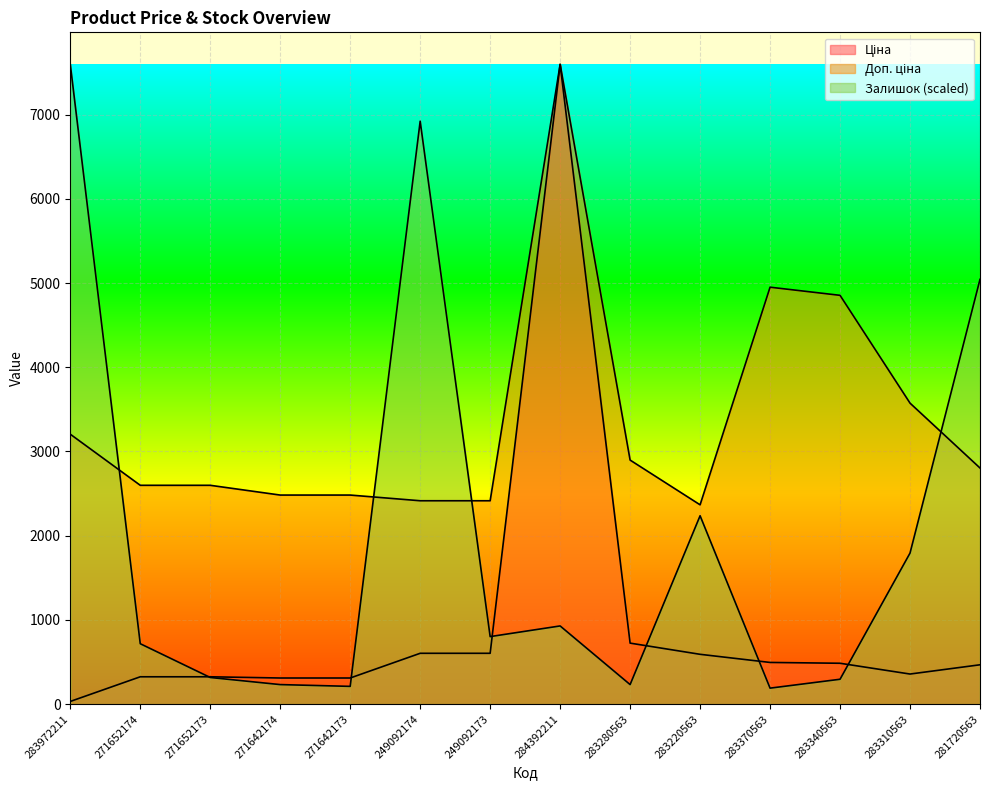

What value does the Залишок series have at 249092174?

6921.3